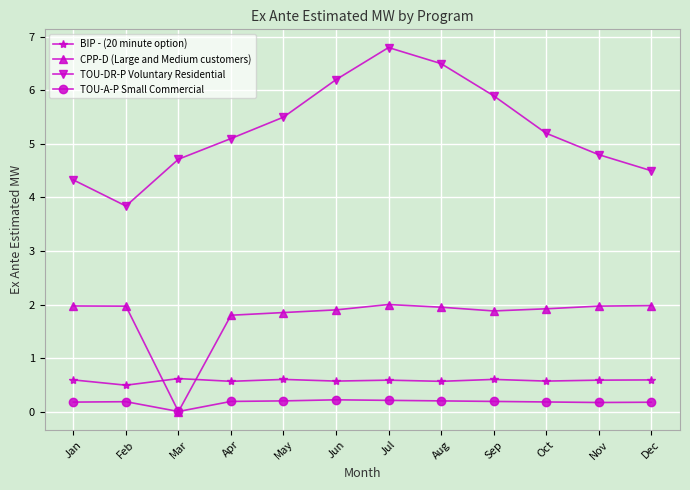

True or false: TOU-DR-P Voluntary Residential and TOU-A-P Small Commercial cross at least once.

False